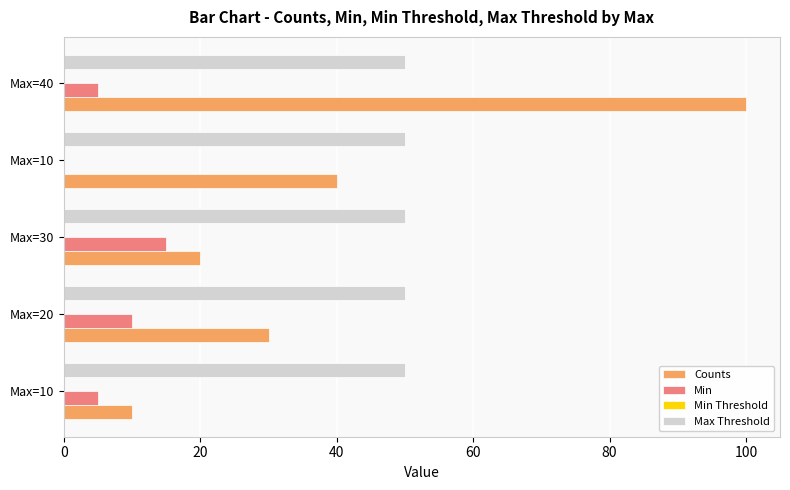

How many distinct data groups are displayed?

3